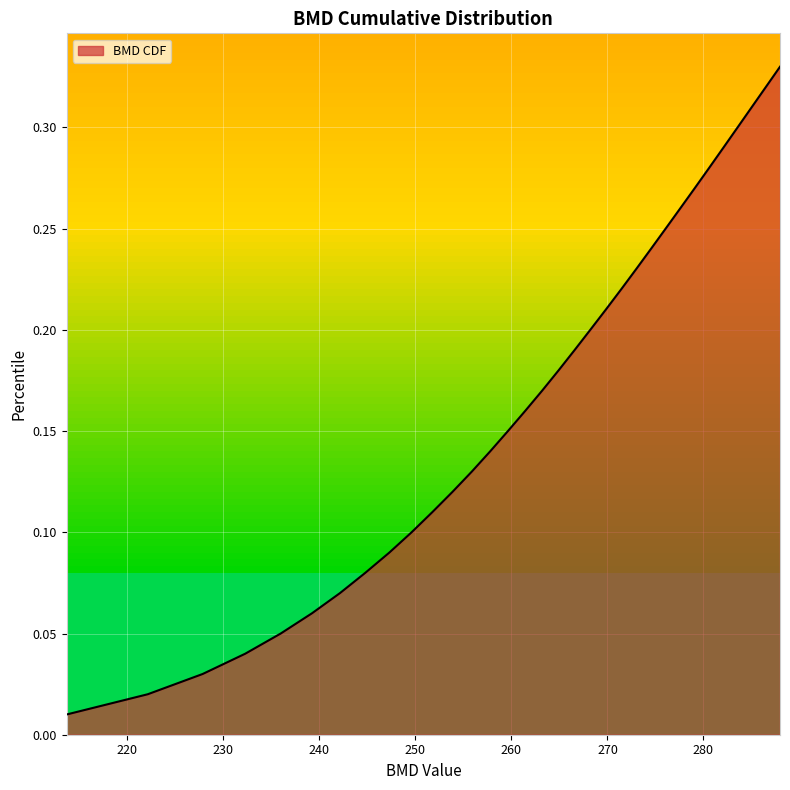

How many lines are shown in the chart?

1